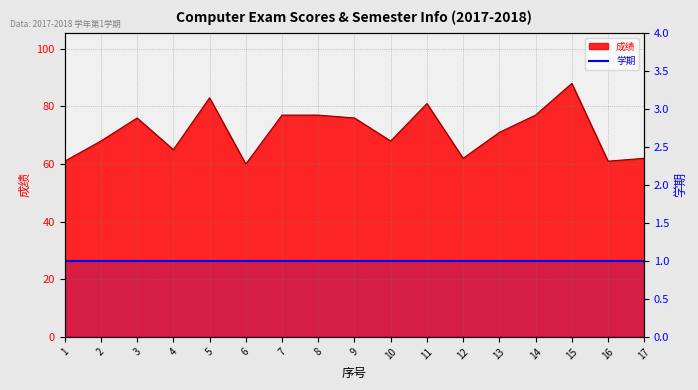

Rank the categories by value from lowest to highest.

6, 1, 16, 12, 17, 4, 2, 10, 13, 3, 9, 7, 8, 14, 11, 5, 15